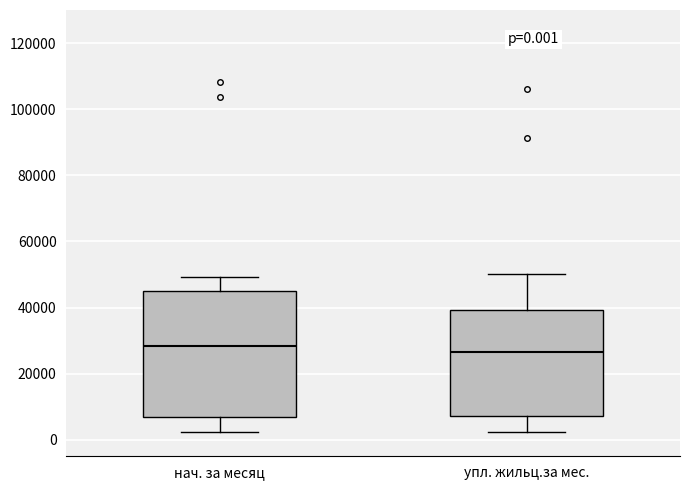

Comparing the boxes themselves (not the whiskers), which one is the tallest?

нач. за месяц